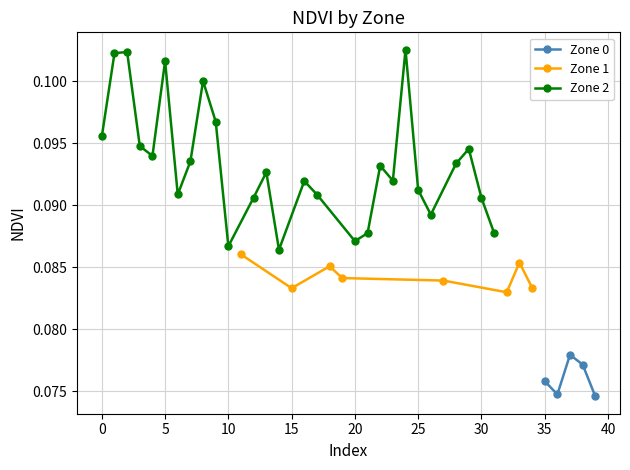

How many interior local peaks does the Zone 0 series have?

1